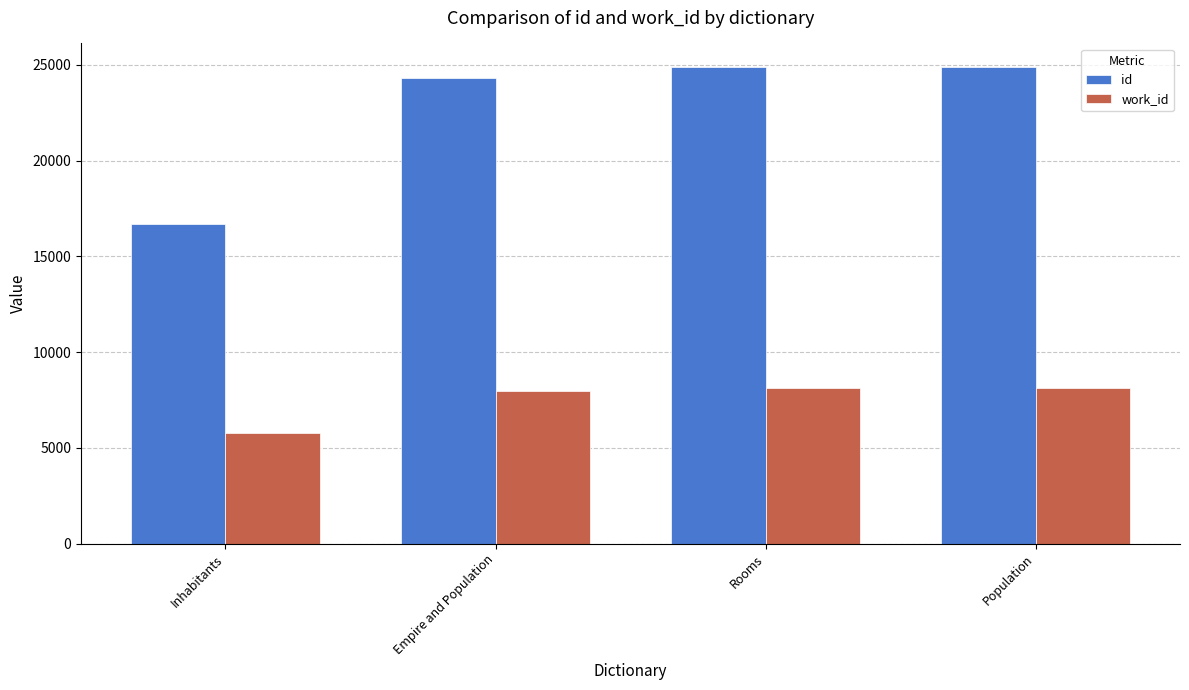

What is the difference between the highest and lowest values at Population?

16741.0